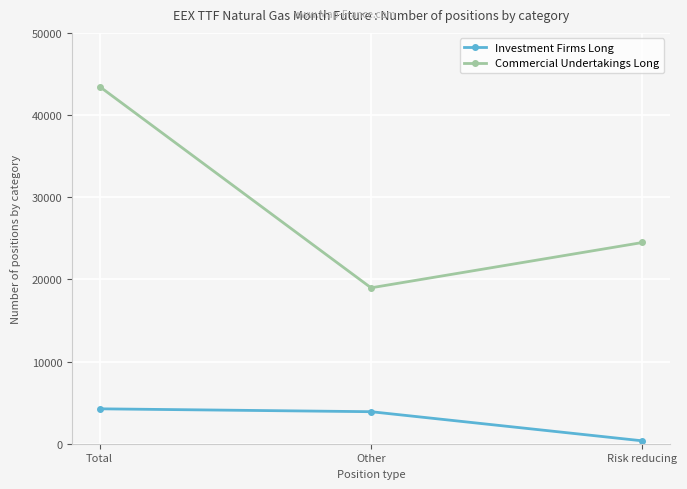

The value of Commercial Undertakings Long at Risk reducing is 24489.9. True or false?

True